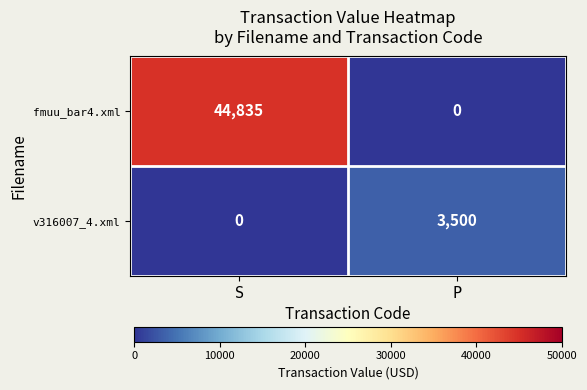

At which label is fmuu_bar4.xml closest to 22417?

P